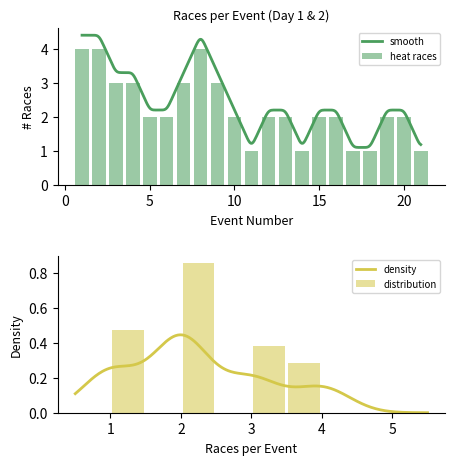

What is the sum of all heat races values?

47